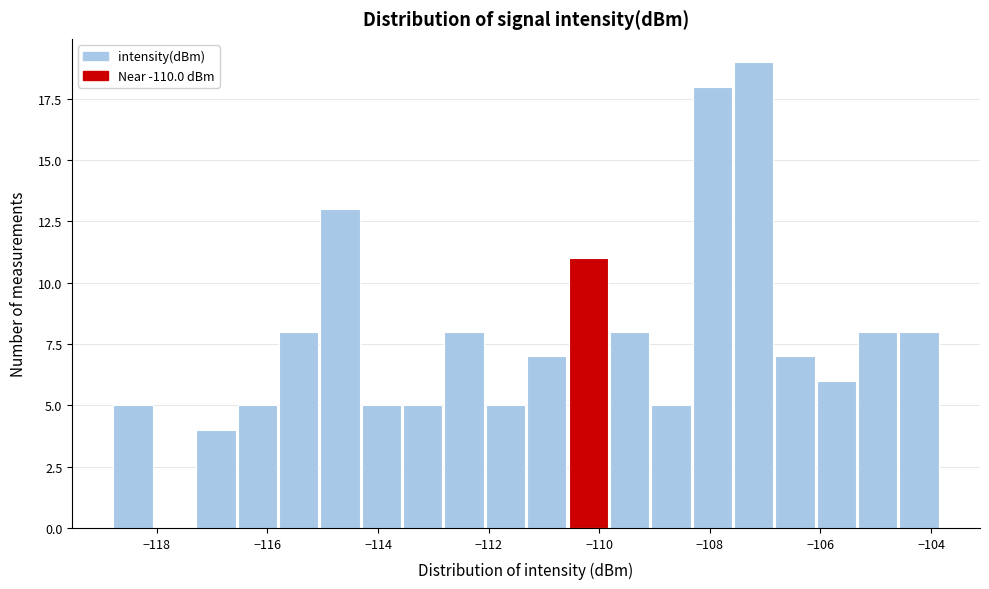

Around what value on the x-axis is the tallest bar? Give the approximate position of its centre, as read against the axis.

-107.2